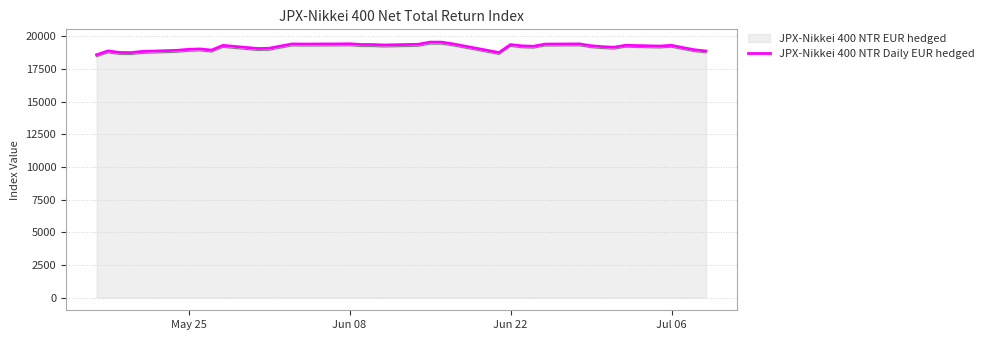

What is the minimum value shown in the chart?

18448.5